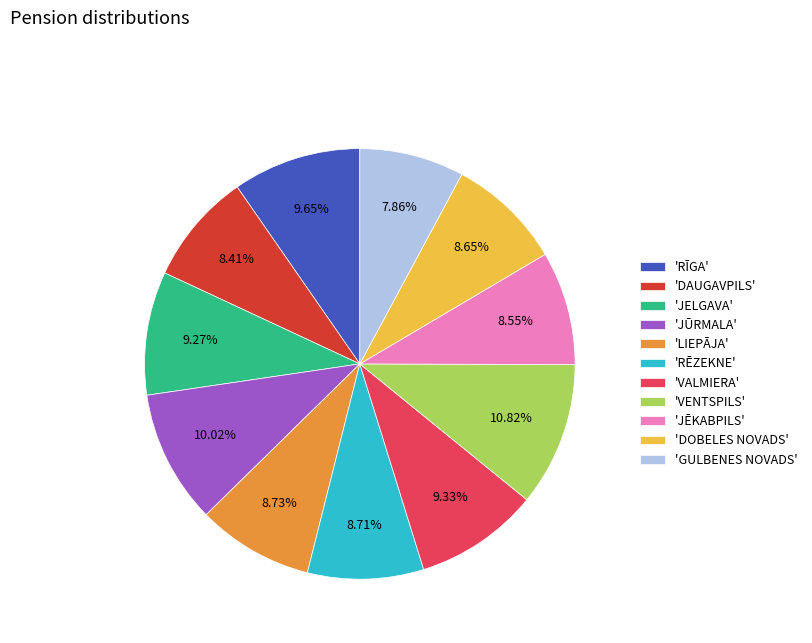

Is the sum of 'RĒZEKNE' and 'JĒKABPILS' greater than half?

No